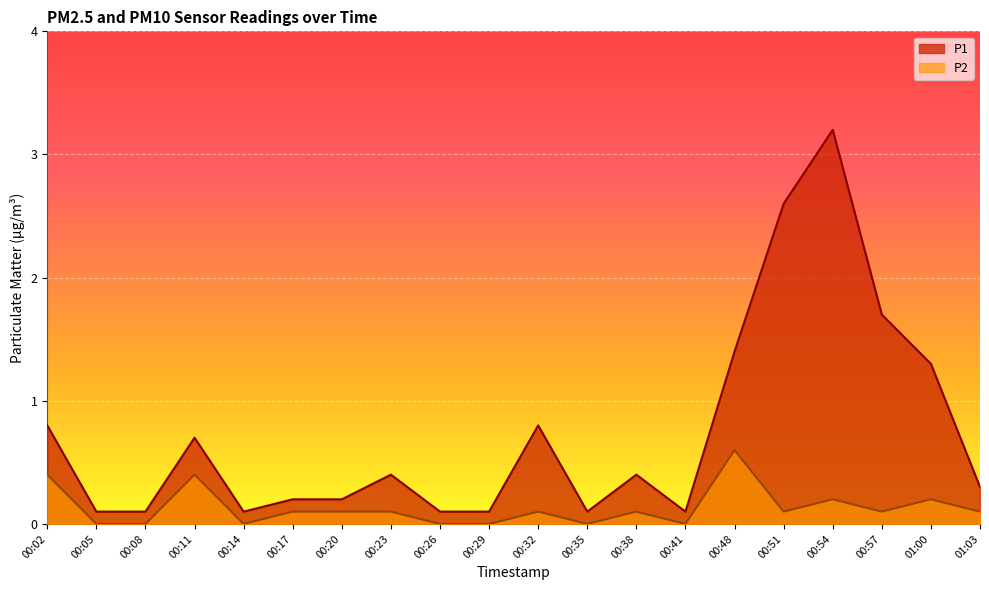

What are all the series names shown in the legend?

P1, P2